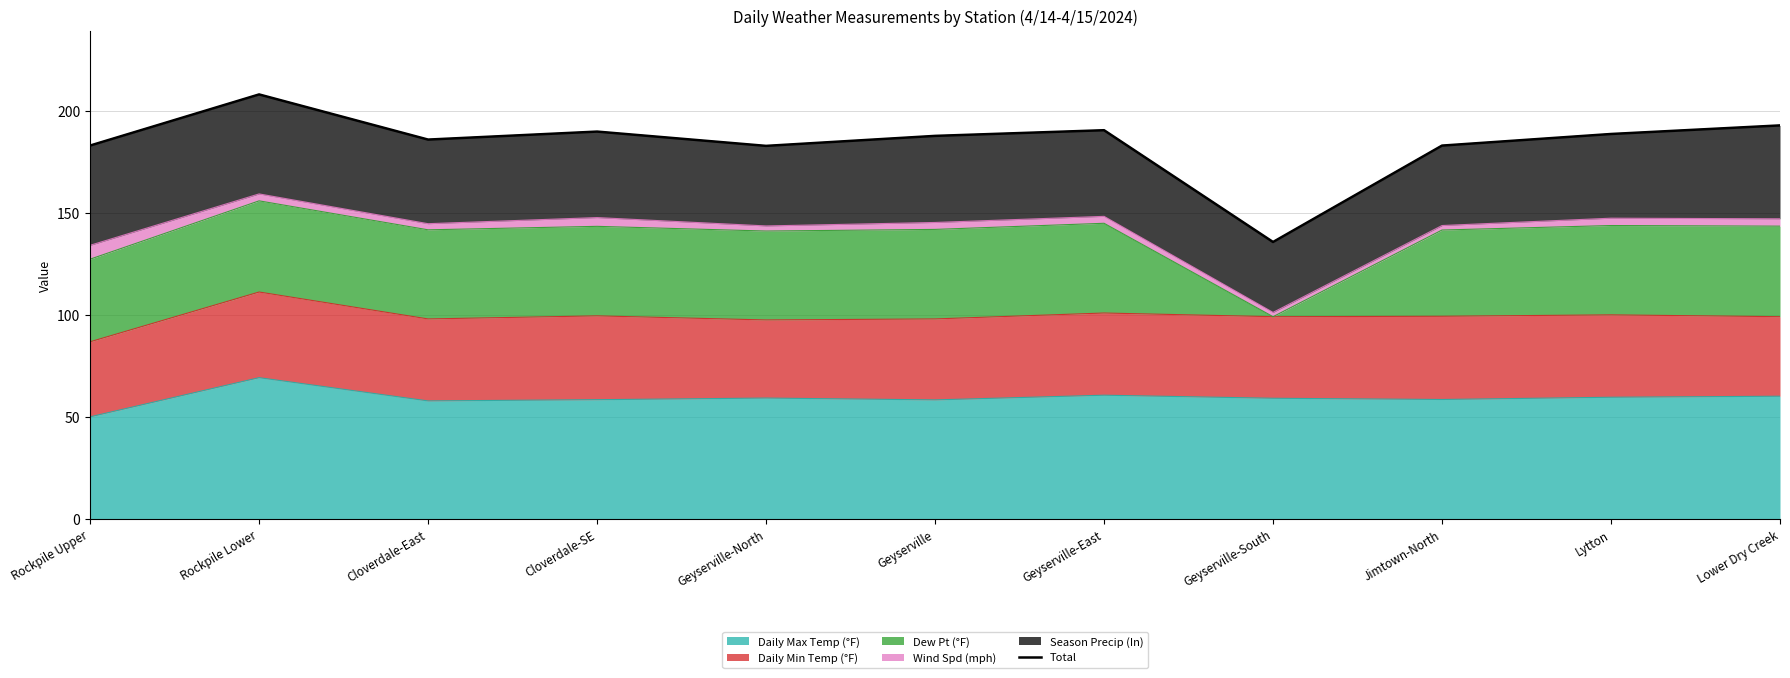

What is the difference between the second highest and second lowest values?

10.0